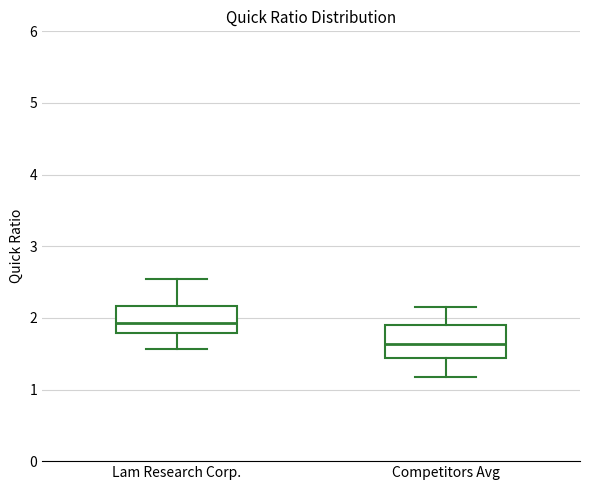

Where is the upper edge of the box for Competitors Avg on the y-axis? The values are not printed on the chart, so give them approximately, as read against the axis.

1.9